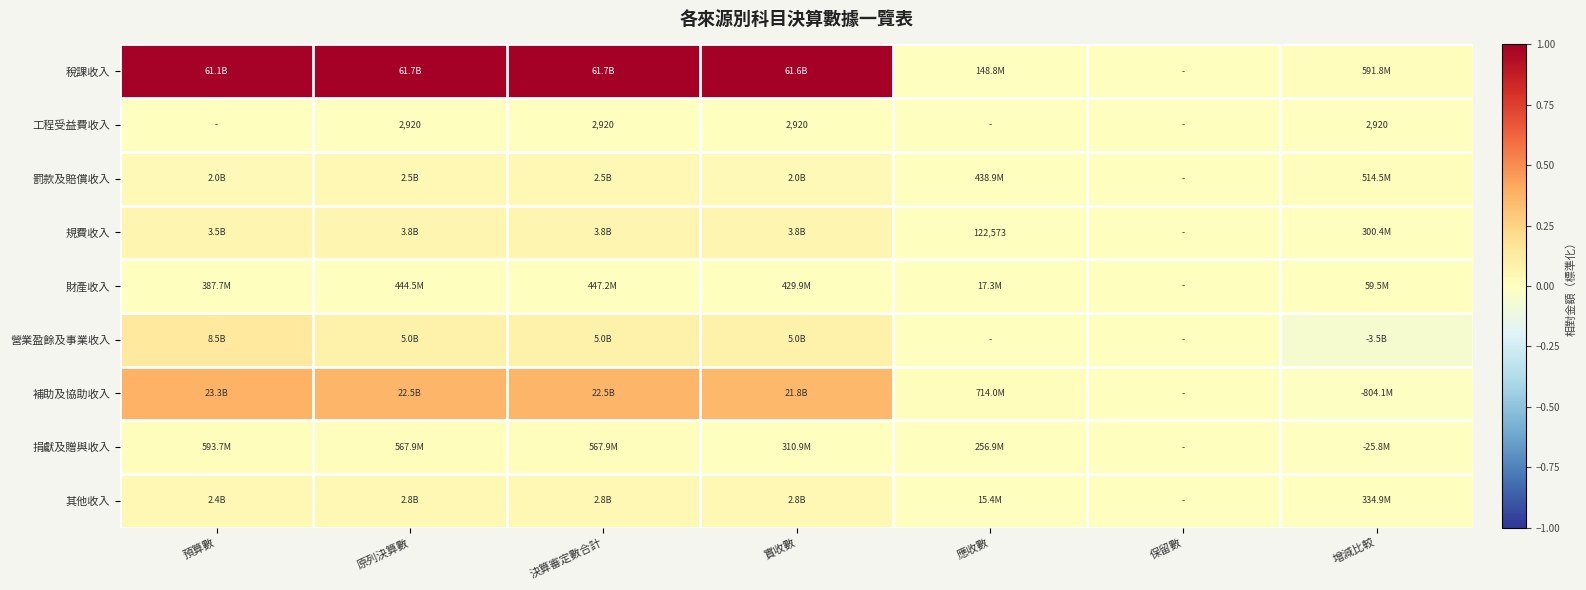

The value of 捐獻及贈與收入 at 決算審定數合計 is 0.0. True or false?

True